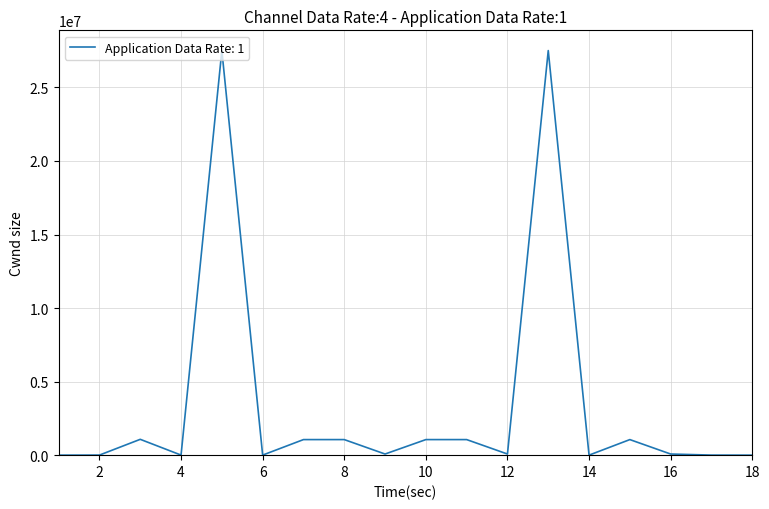

What is the greatest value displayed?

27507368